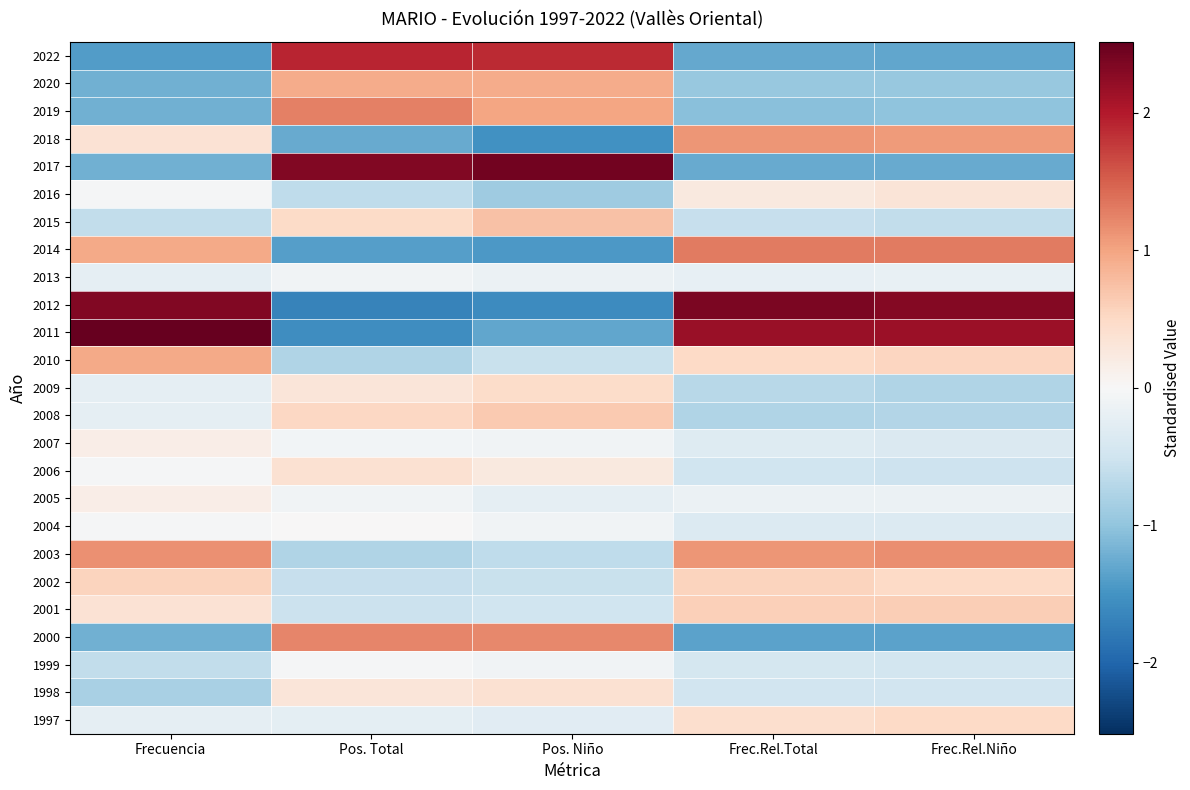

Reading right to left, list all the values displayed in this chart.

2022: Frec.Rel.Niño=-1.3	Frec.Rel.Total=-1.3	Pos. Niño=1.9	Pos. Total=1.9	Frecuencia=-1.4
2020: Frec.Rel.Niño=-1.0	Frec.Rel.Total=-1.0	Pos. Niño=0.9	Pos. Total=0.9	Frecuencia=-1.2
2019: Frec.Rel.Niño=-1.0	Frec.Rel.Total=-1.0	Pos. Niño=1.0	Pos. Total=1.3	Frecuencia=-1.2
2018: Frec.Rel.Niño=1.1	Frec.Rel.Total=1.1	Pos. Niño=-1.5	Pos. Total=-1.3	Frecuencia=0.4
2017: Frec.Rel.Niño=-1.3	Frec.Rel.Total=-1.3	Pos. Niño=2.4	Pos. Total=2.3	Frecuencia=-1.2
2016: Frec.Rel.Niño=0.3	Frec.Rel.Total=0.2	Pos. Niño=-0.9	Pos. Total=-0.6	Frecuencia=-0.0
2015: Frec.Rel.Niño=-0.6	Frec.Rel.Total=-0.6	Pos. Niño=0.7	Pos. Total=0.5	Frecuencia=-0.6
2014: Frec.Rel.Niño=1.3	Frec.Rel.Total=1.3	Pos. Niño=-1.4	Pos. Total=-1.4	Frecuencia=0.9
2013: Frec.Rel.Niño=-0.2	Frec.Rel.Total=-0.2	Pos. Niño=-0.2	Pos. Total=-0.1	Frecuencia=-0.2
2012: Frec.Rel.Niño=2.3	Frec.Rel.Total=2.4	Pos. Niño=-1.6	Pos. Total=-1.7	Frecuencia=2.3
2011: Frec.Rel.Niño=2.1	Frec.Rel.Total=2.2	Pos. Niño=-1.3	Pos. Total=-1.6	Frecuencia=2.5
2010: Frec.Rel.Niño=0.5	Frec.Rel.Total=0.5	Pos. Niño=-0.6	Pos. Total=-0.8	Frecuencia=0.9
2009: Frec.Rel.Niño=-0.8	Frec.Rel.Total=-0.7	Pos. Niño=0.5	Pos. Total=0.3	Frecuencia=-0.2
2008: Frec.Rel.Niño=-0.7	Frec.Rel.Total=-0.8	Pos. Niño=0.7	Pos. Total=0.5	Frecuencia=-0.2
2007: Frec.Rel.Niño=-0.4	Frec.Rel.Total=-0.3	Pos. Niño=-0.1	Pos. Total=-0.1	Frecuencia=0.2
2006: Frec.Rel.Niño=-0.5	Frec.Rel.Total=-0.5	Pos. Niño=0.3	Pos. Total=0.4	Frecuencia=-0.0
2005: Frec.Rel.Niño=-0.2	Frec.Rel.Total=-0.1	Pos. Niño=-0.2	Pos. Total=-0.1	Frecuencia=0.2
2004: Frec.Rel.Niño=-0.3	Frec.Rel.Total=-0.4	Pos. Niño=-0.1	Pos. Total=0.0	Frecuencia=-0.0
2003: Frec.Rel.Niño=1.2	Frec.Rel.Total=1.1	Pos. Niño=-0.6	Pos. Total=-0.8	Frecuencia=1.1
2002: Frec.Rel.Niño=0.5	Frec.Rel.Total=0.6	Pos. Niño=-0.6	Pos. Total=-0.6	Frecuencia=0.5
2001: Frec.Rel.Niño=0.6	Frec.Rel.Total=0.6	Pos. Niño=-0.5	Pos. Total=-0.5	Frecuencia=0.4
2000: Frec.Rel.Niño=-1.3	Frec.Rel.Total=-1.3	Pos. Niño=1.2	Pos. Total=1.2	Frecuencia=-1.2
1999: Frec.Rel.Niño=-0.5	Frec.Rel.Total=-0.4	Pos. Niño=-0.1	Pos. Total=-0.0	Frecuencia=-0.6
1998: Frec.Rel.Niño=-0.5	Frec.Rel.Total=-0.5	Pos. Niño=0.4	Pos. Total=0.3	Frecuencia=-0.8
1997: Frec.Rel.Niño=0.5	Frec.Rel.Total=0.4	Pos. Niño=-0.3	Pos. Total=-0.2	Frecuencia=-0.2